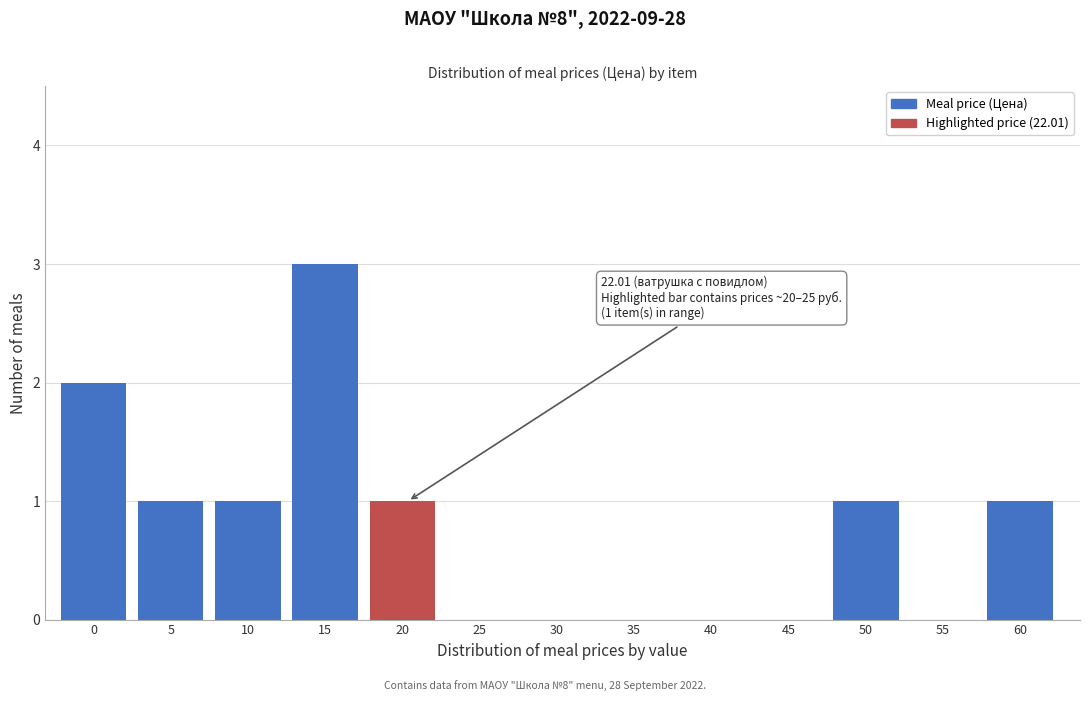

Reading left to right, what are all the values shown in this chart?

0=2	5=1	10=1	15=3	20=1	25=0	30=0	35=0	40=0	45=0	50=1	55=0	60=1